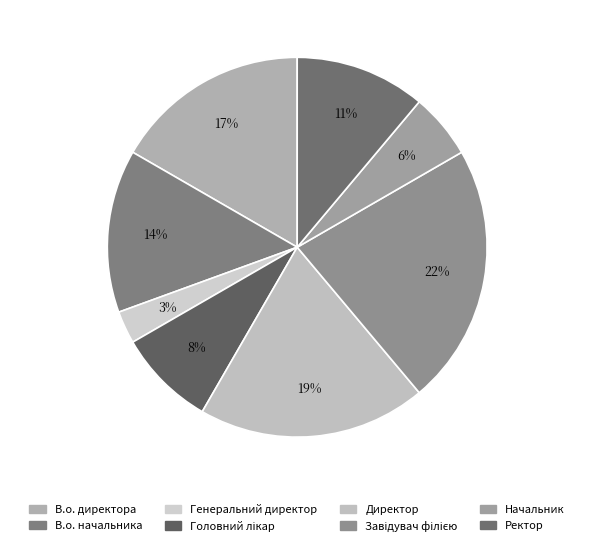

Between В.о. директора and Ректор, which is larger?

В.о. директора